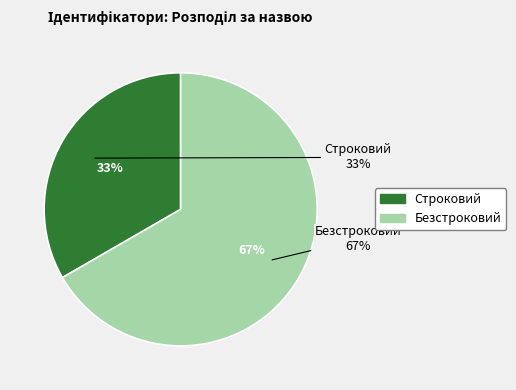

True or false: Строковий accounts for 33% of the total.

True